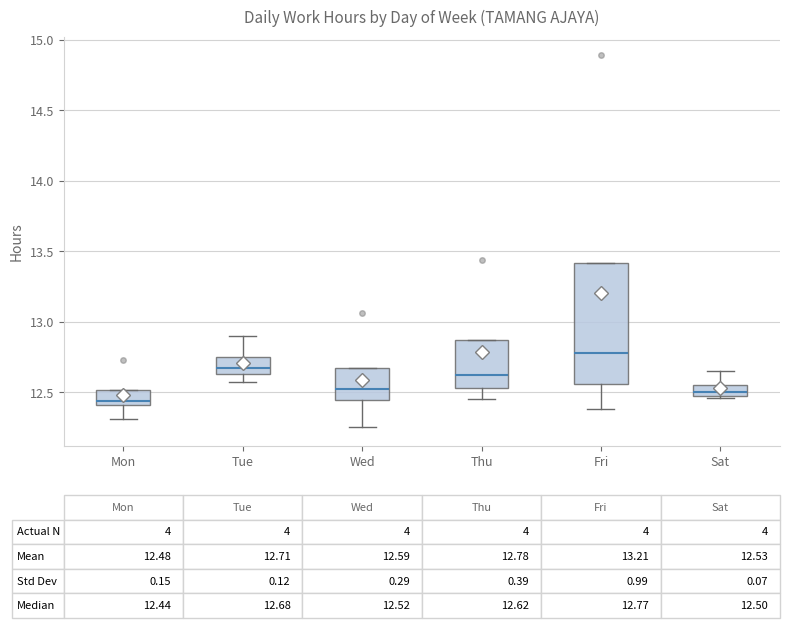

Which box is the tallest, from its lower edge to its upper edge?

Fri